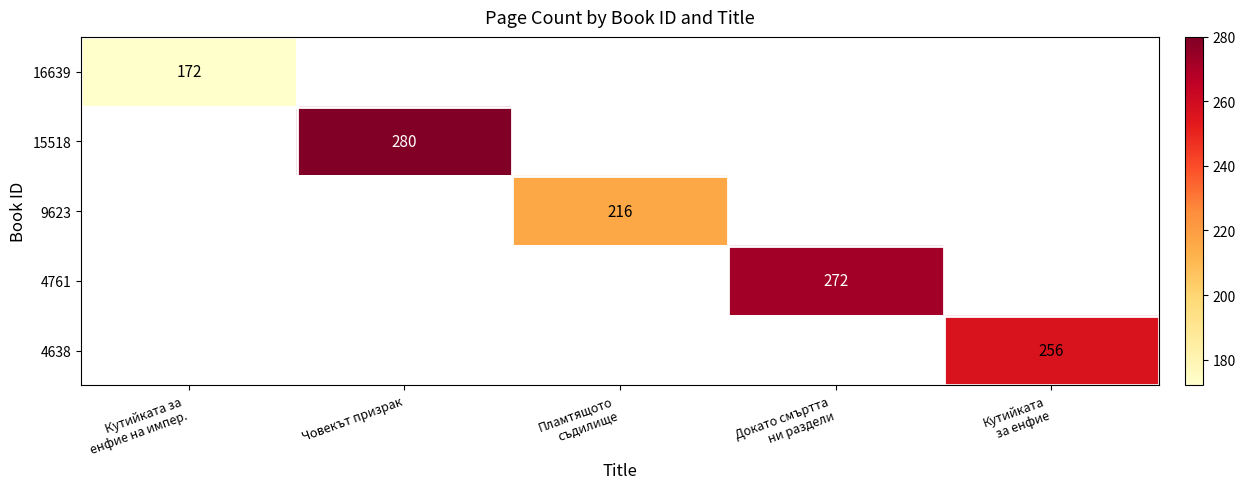

How many distinct data groups are displayed?

5